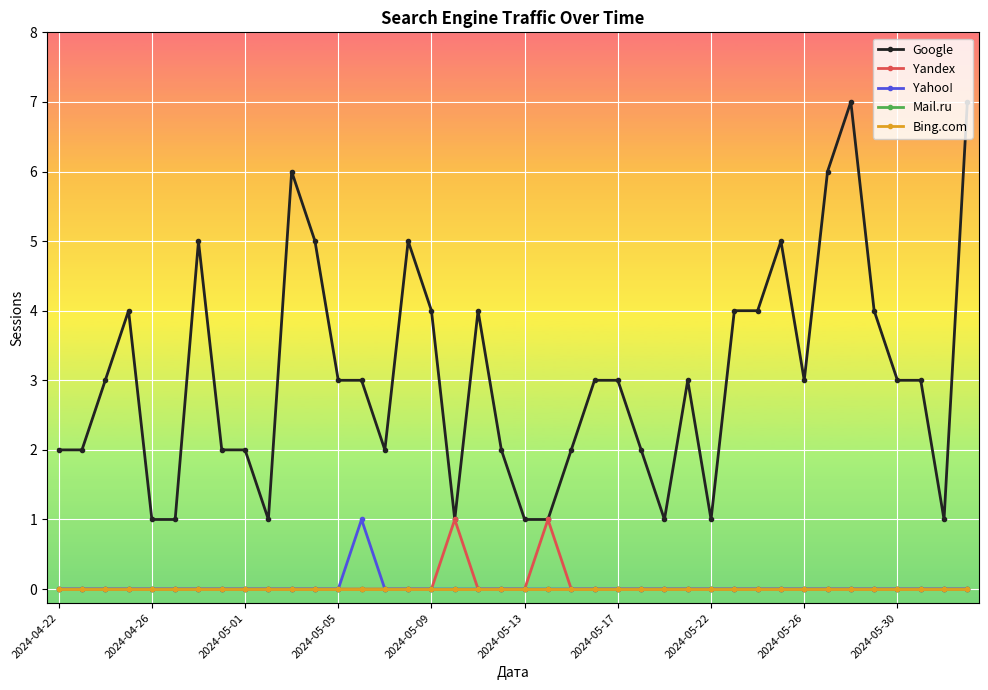

Is this an area chart (filled region under the line)?

No